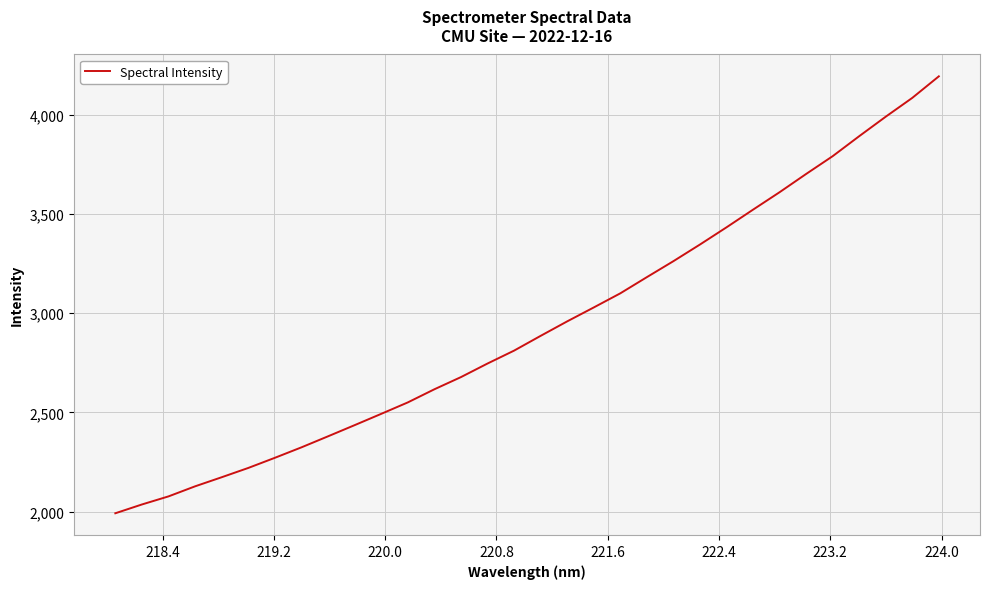

What is the difference between the maximum and minimum values?

2201.9